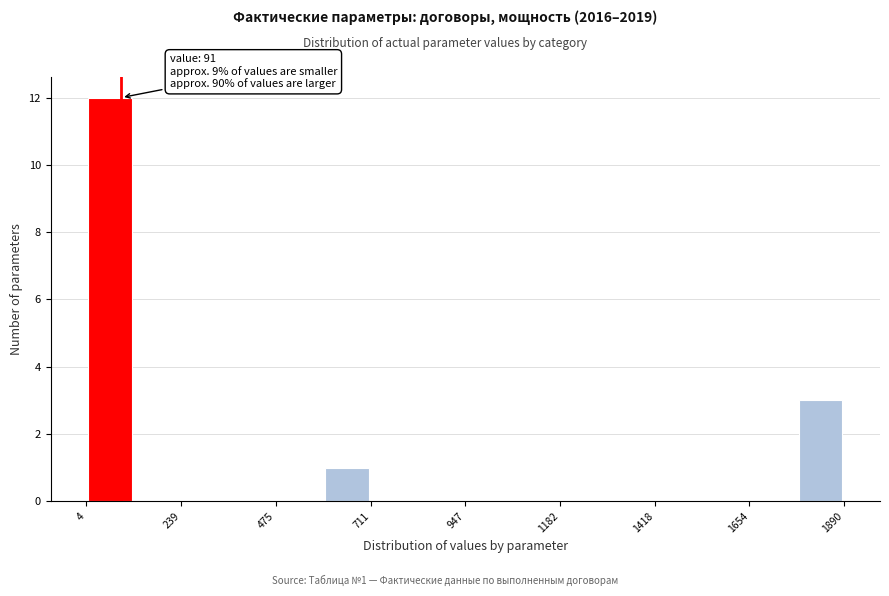

Around what value on the x-axis is the tallest bar? Give the approximate position of its centre, as read against the axis.

50